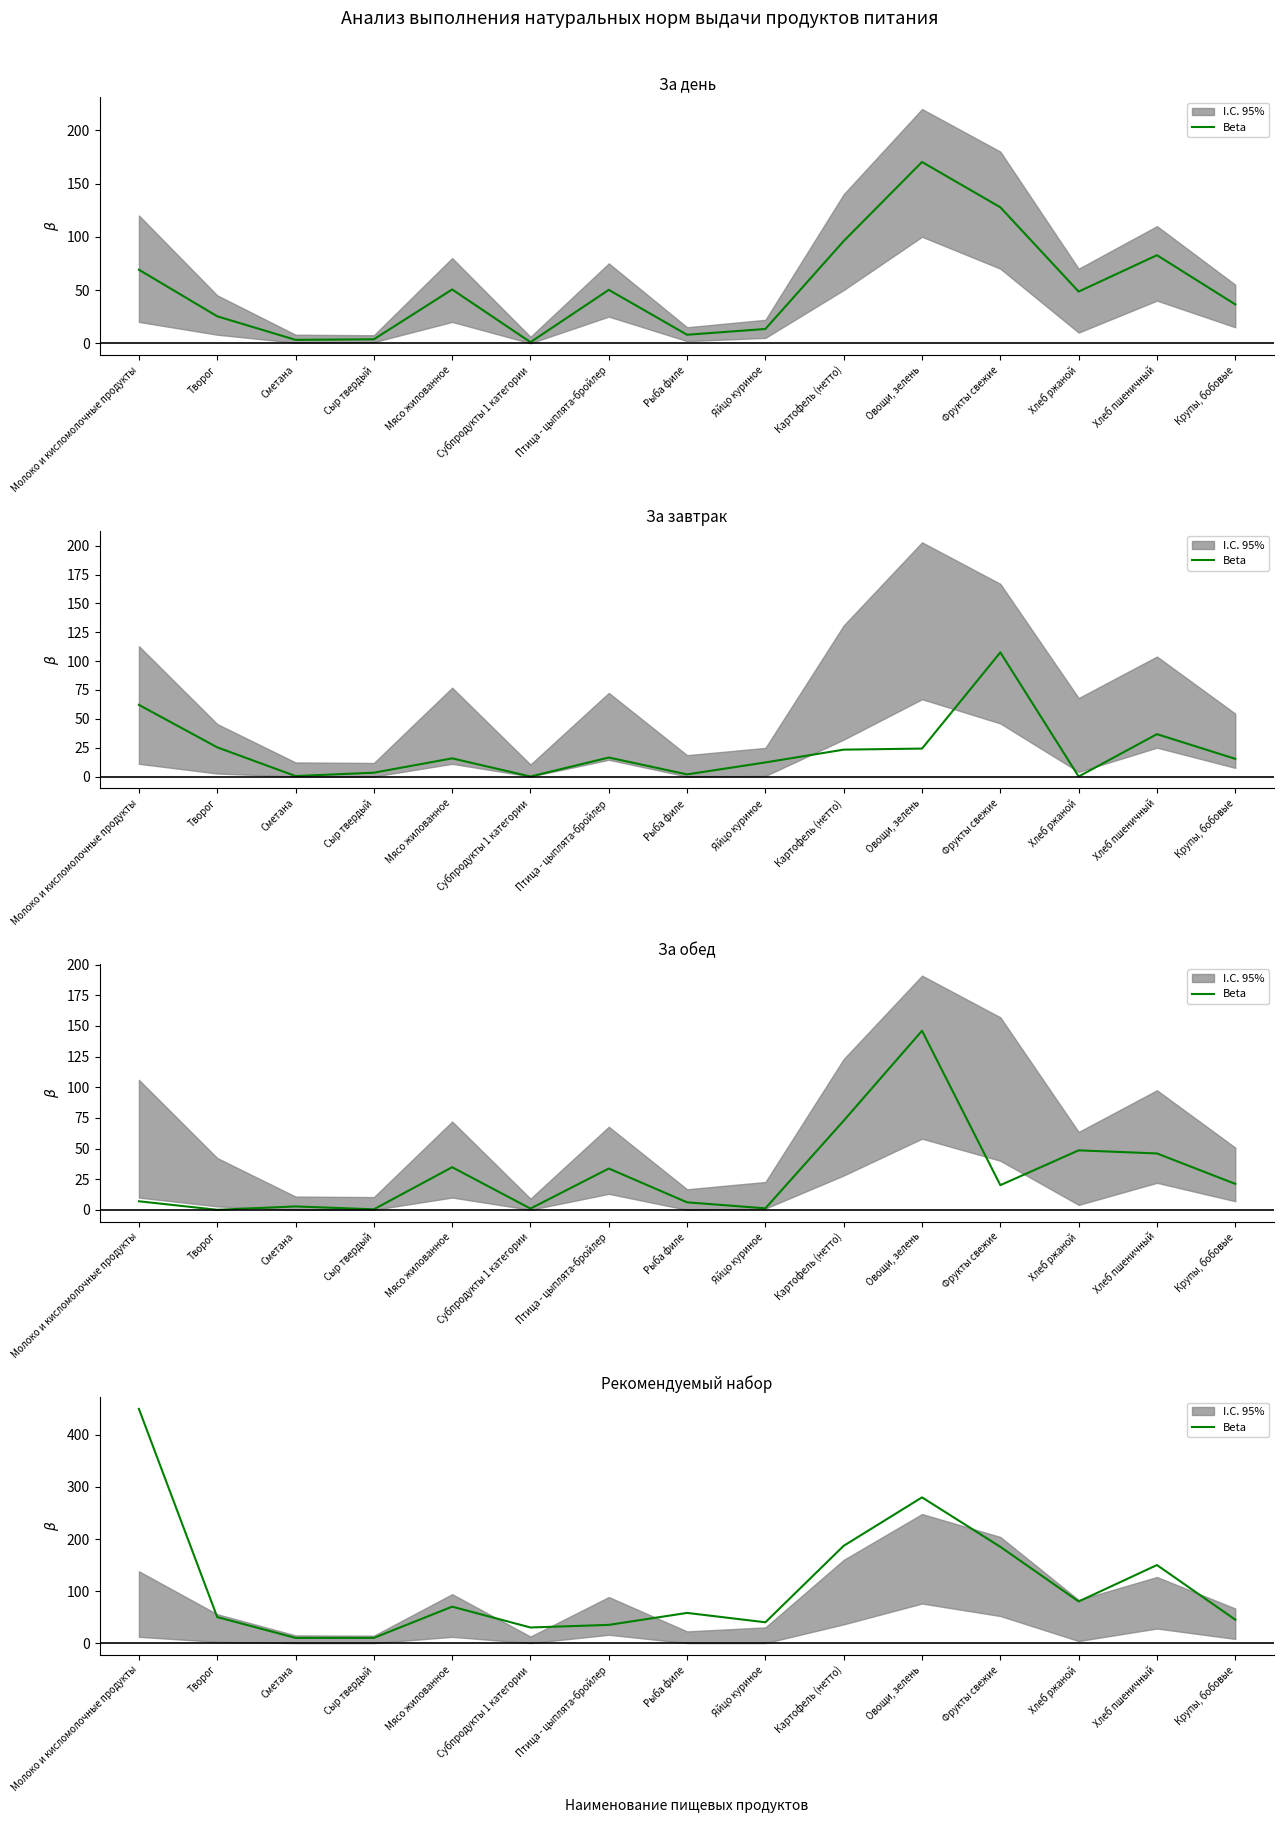

Rank the categories by value from highest to lowest.

Молоко и кисломолочные продукты, Овощи, зелень, Картофель (нетто), Фрукты свежие, Хлеб пшеничный, Хлеб ржаной, Мясо жилованное, Рыба филе, Творог, Крупы, бобовые, Яйцо куриное, Птица - цыплята-бройлер, Субпродукты 1 категории, Сметана, Сыр твердый